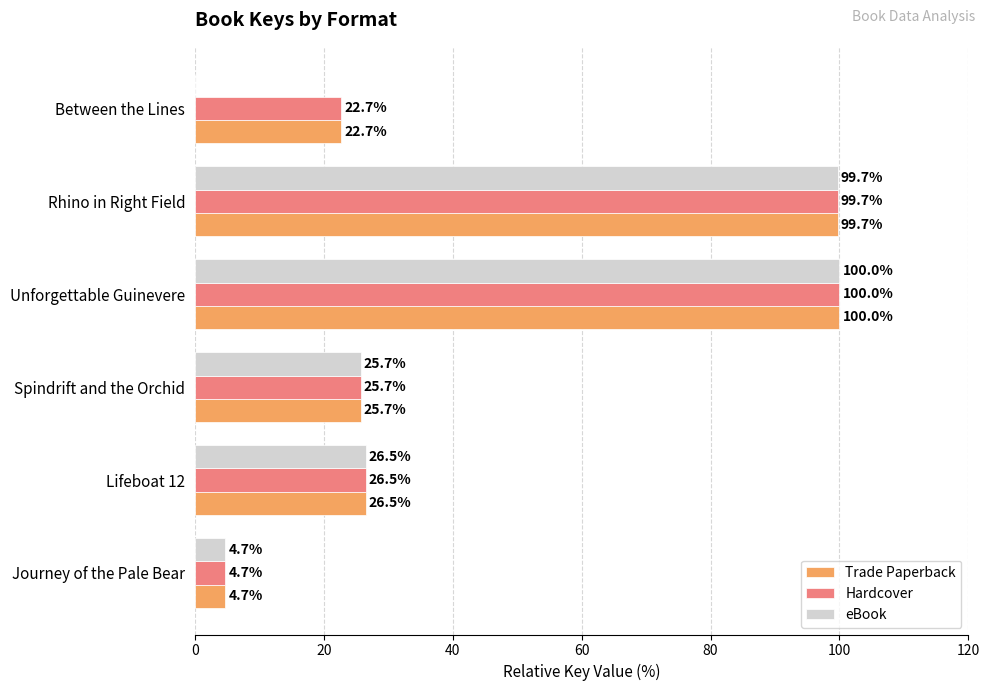

Which series has the largest range (max minus min)?

eBook